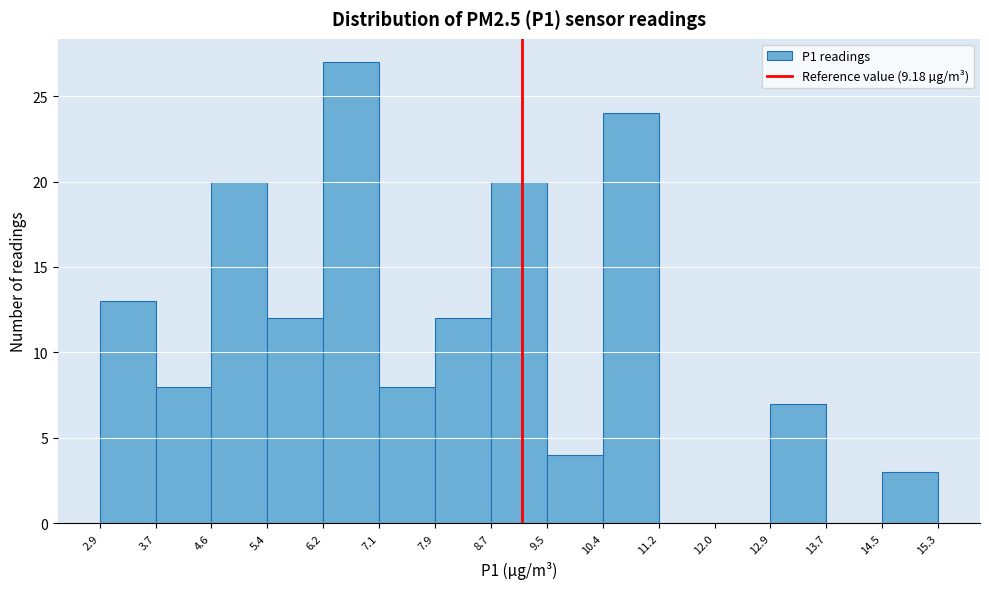

Over which range of the x-axis is the bar tallest?

6.2 to 7.1